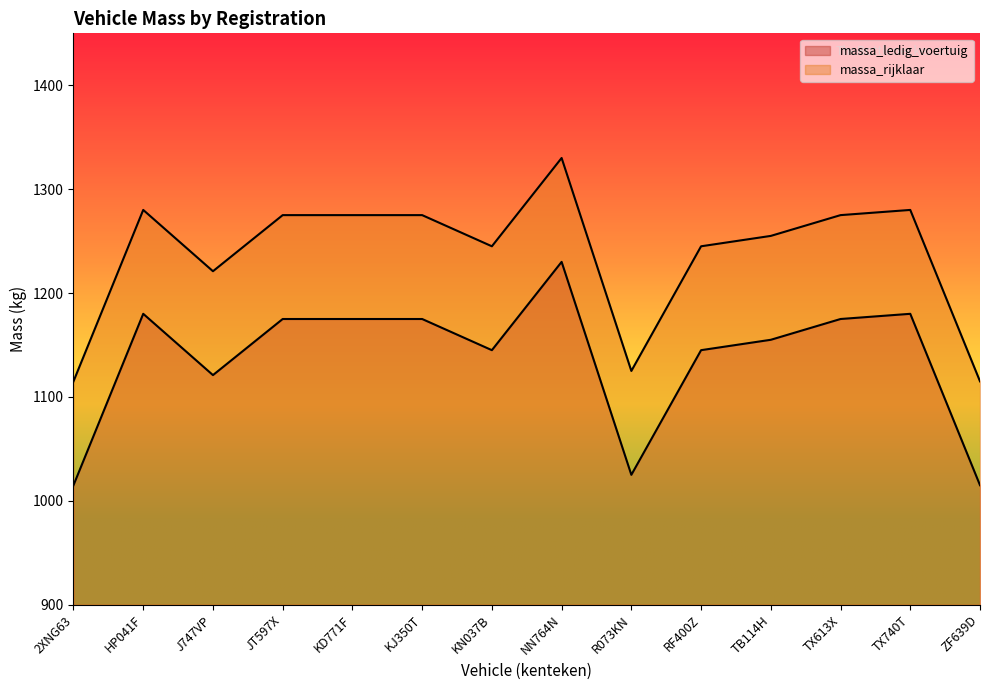

Read the massa_ledig_voertuig value at JT597X.

1175